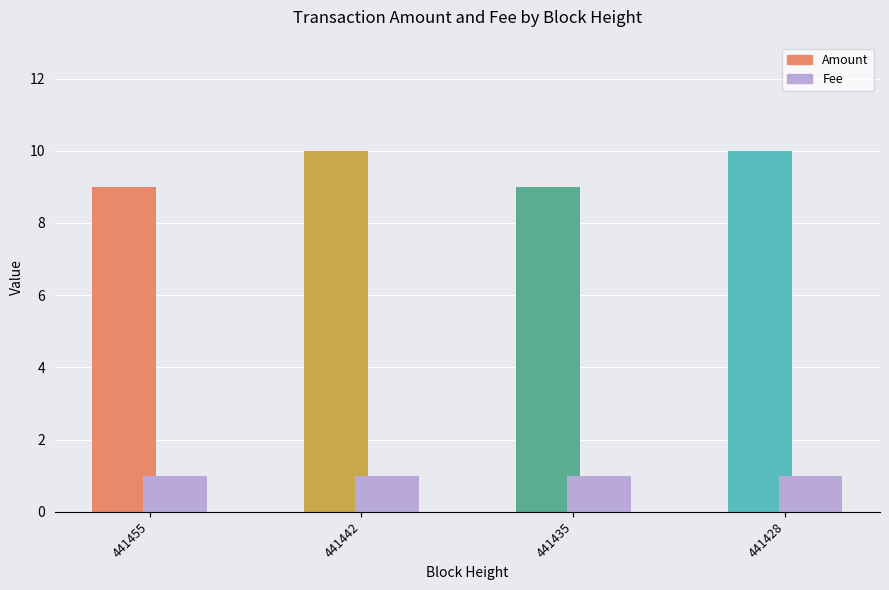

What is the approximate value of Fee at 441442?

1